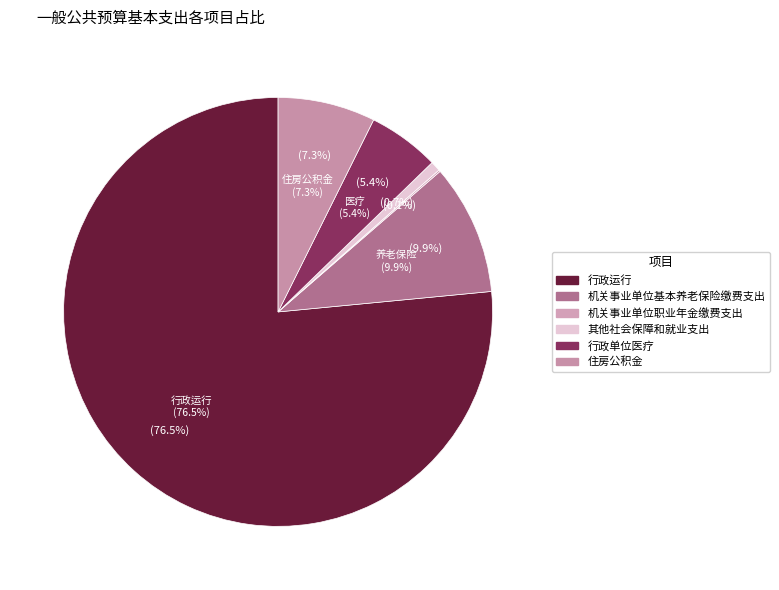

Between 行政运行 and 其他社会保障和就业支出, which is larger?

行政运行